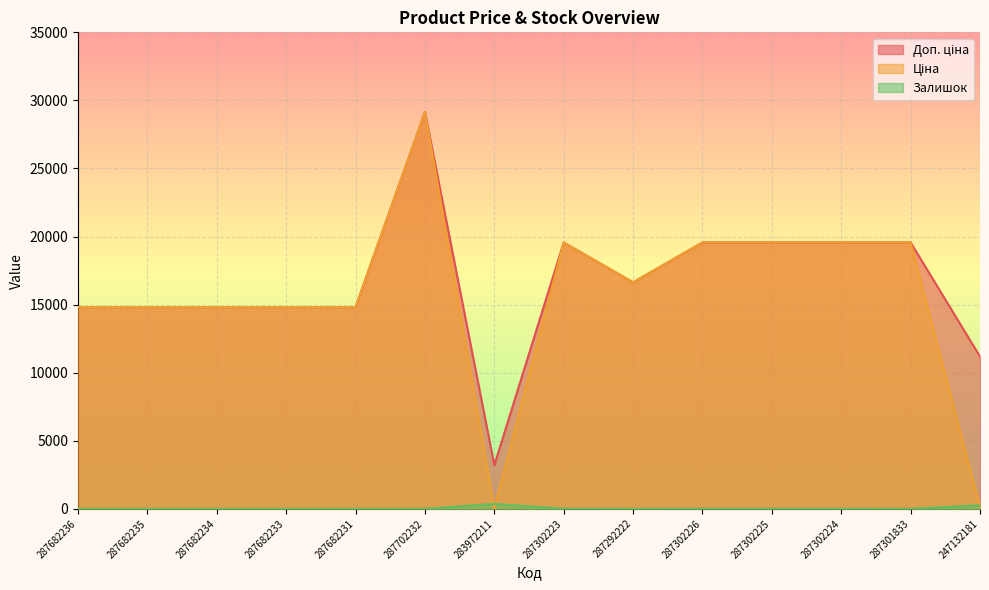

Rank the categories by Доп. ціна value from lowest to highest.

283972211, 247132181, 287682236, 287682235, 287682234, 287682233, 287682231, 287292222, 287302223, 287302226, 287302225, 287302224, 287301833, 287702232